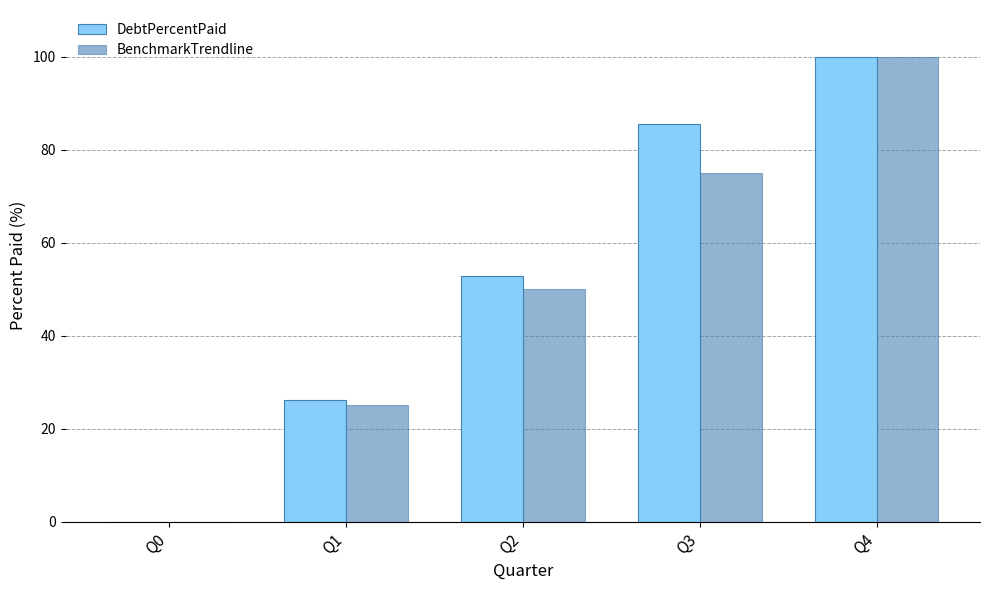

Is it true that DebtPercentPaid equals -30.6 at Q0?

False